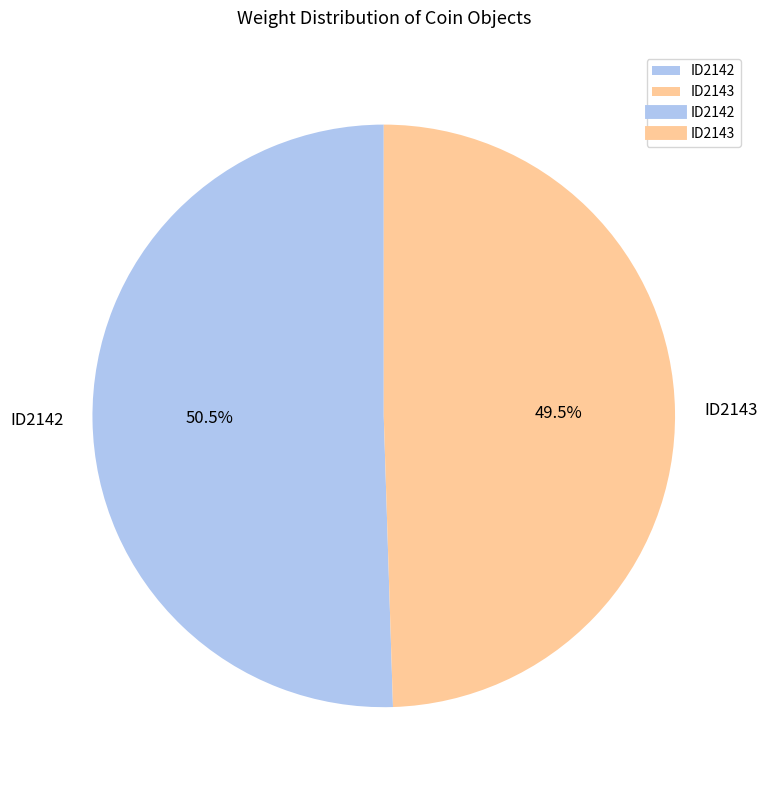

Does ID2142 represent more than half of the total?

Yes